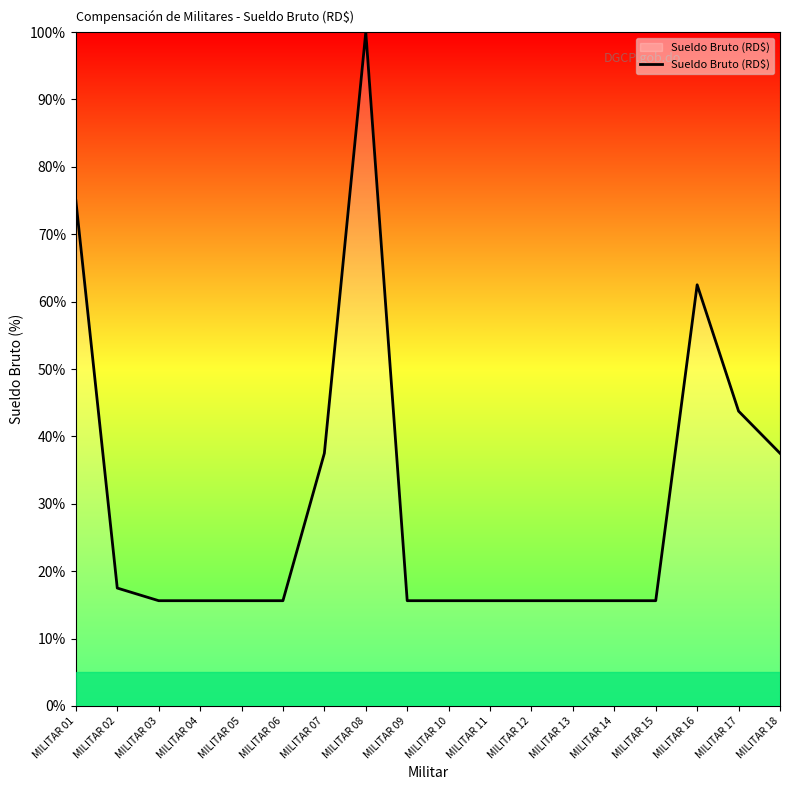

What is the minimum value shown in the chart?

15.6